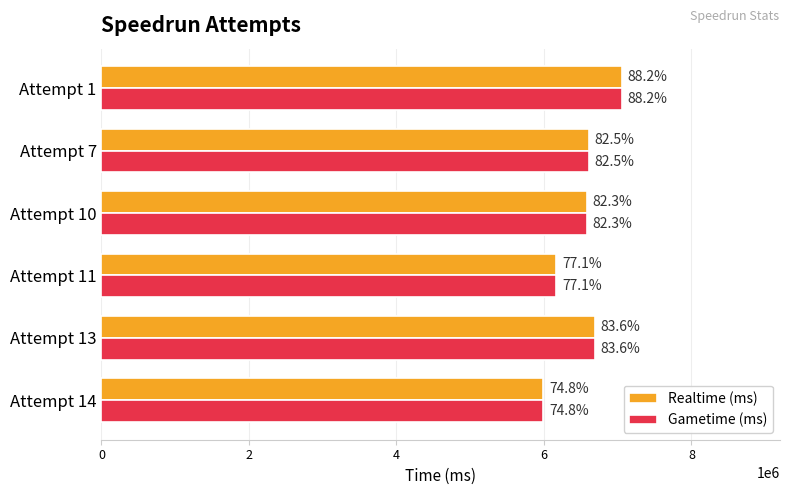

What are all the series names shown in the legend?

Realtime (ms), Gametime (ms)